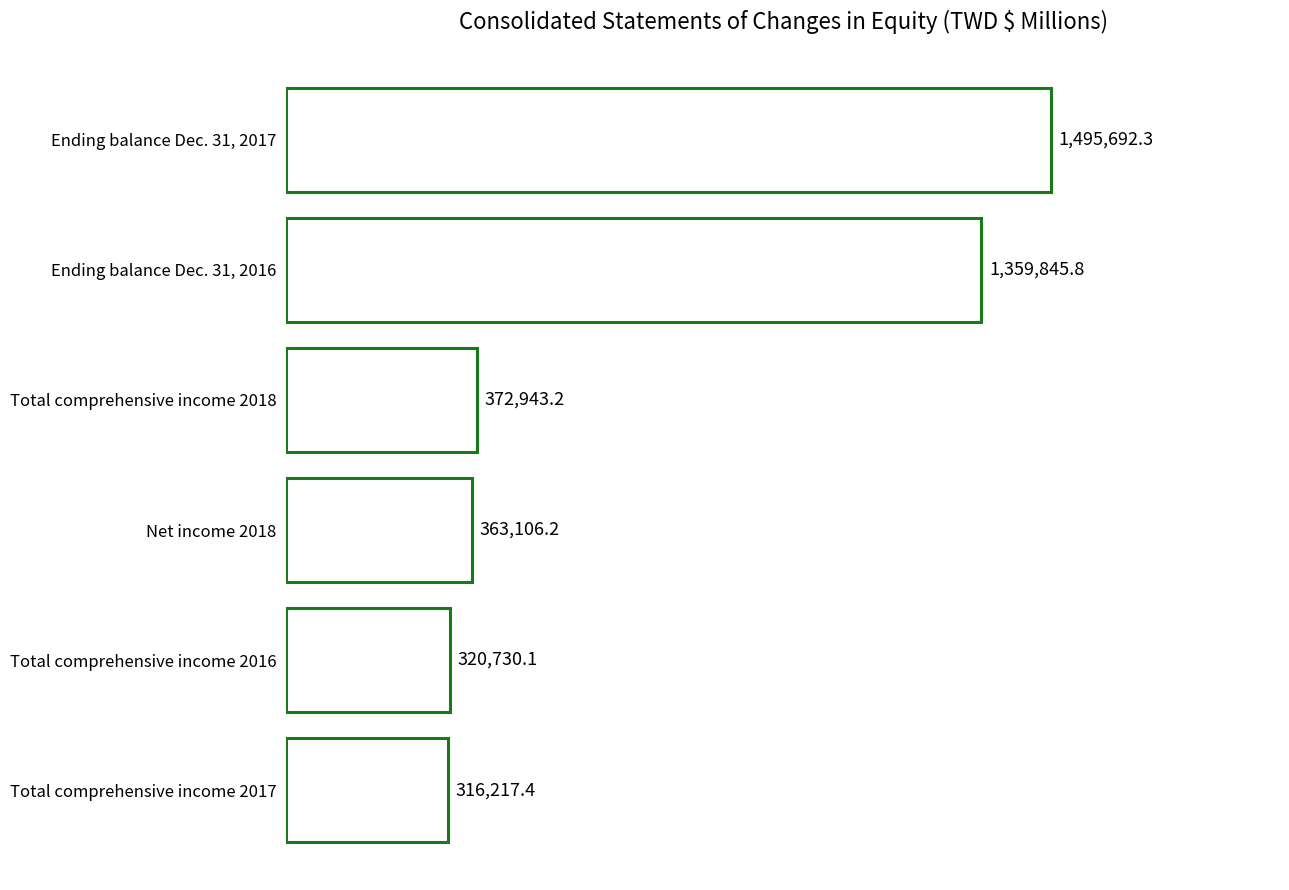

How many bars are there in total?

6